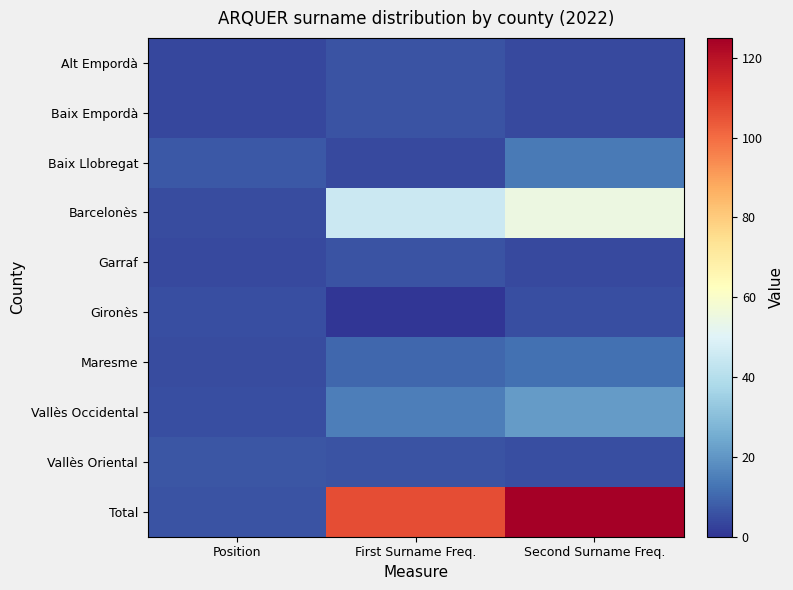

Between Position and Second Surname Freq., which series saw the biggest shift?

Total